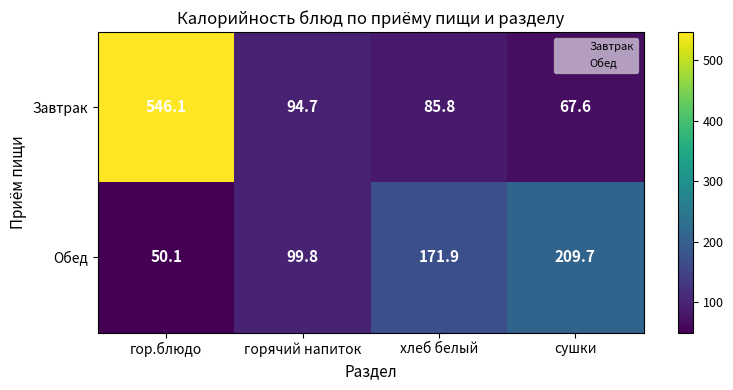

At which label is Завтрак closest to 306?

горячий напиток